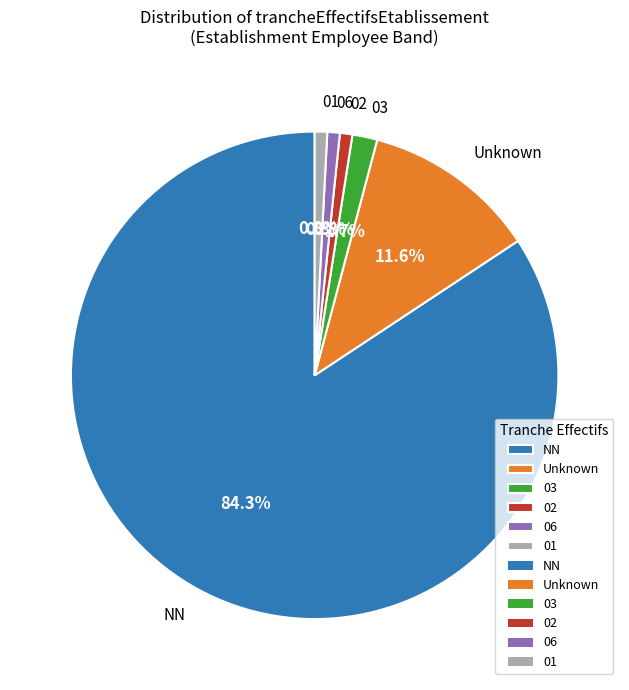

Which category has the biggest portion of the pie?

NN